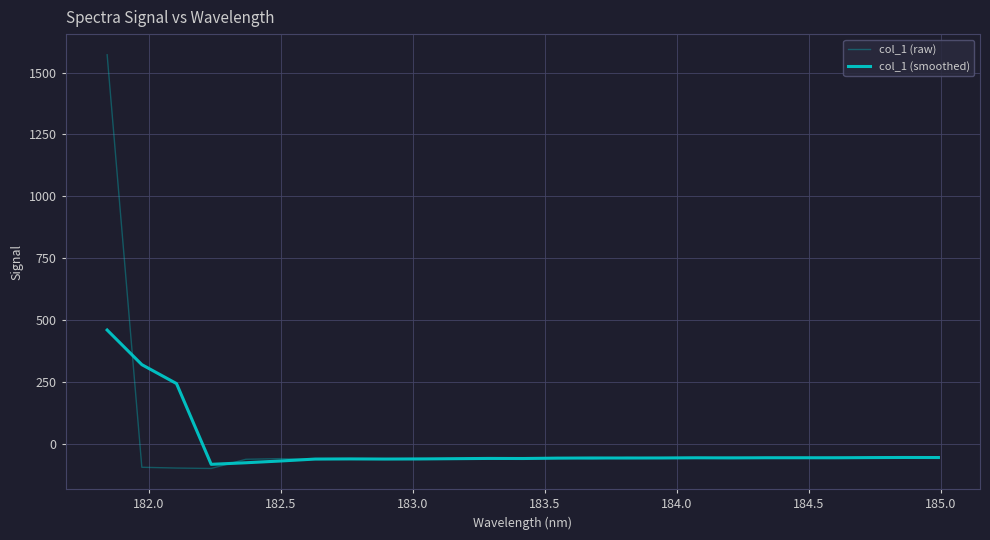

Is this an area chart (filled region under the line)?

No